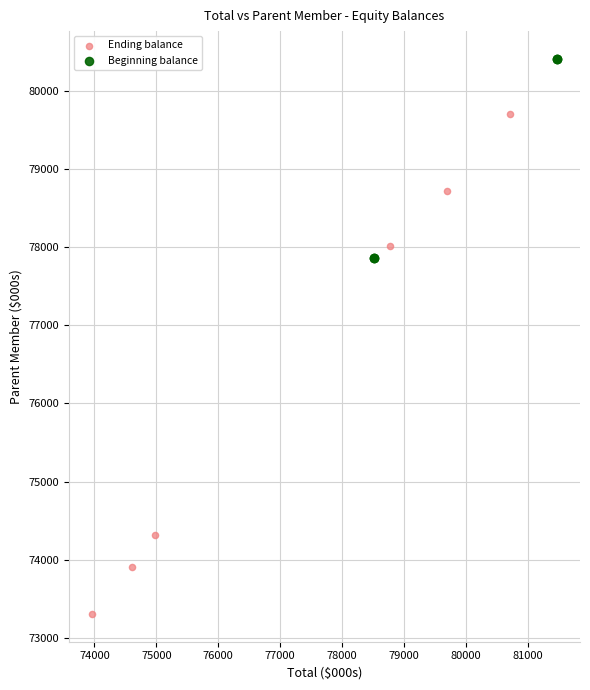

Which series has the largest Y range (max minus min)?

Ending balance